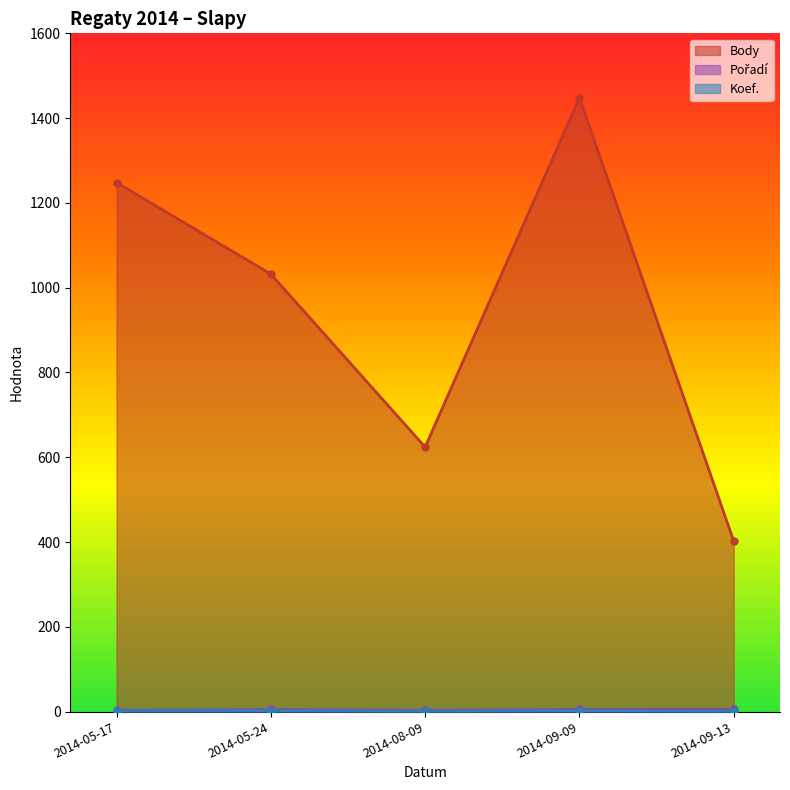

True or false: Body and Koef. cross at least once.

False